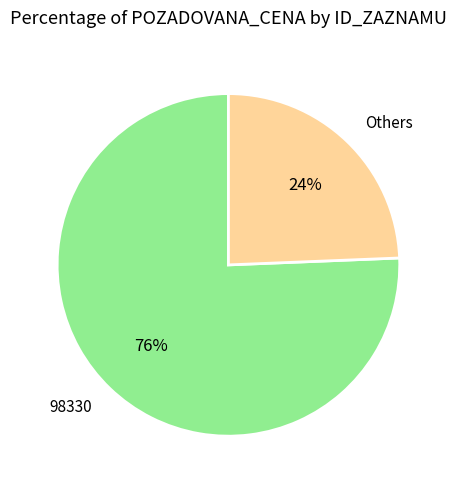

What is the largest slice in the pie chart?

98330